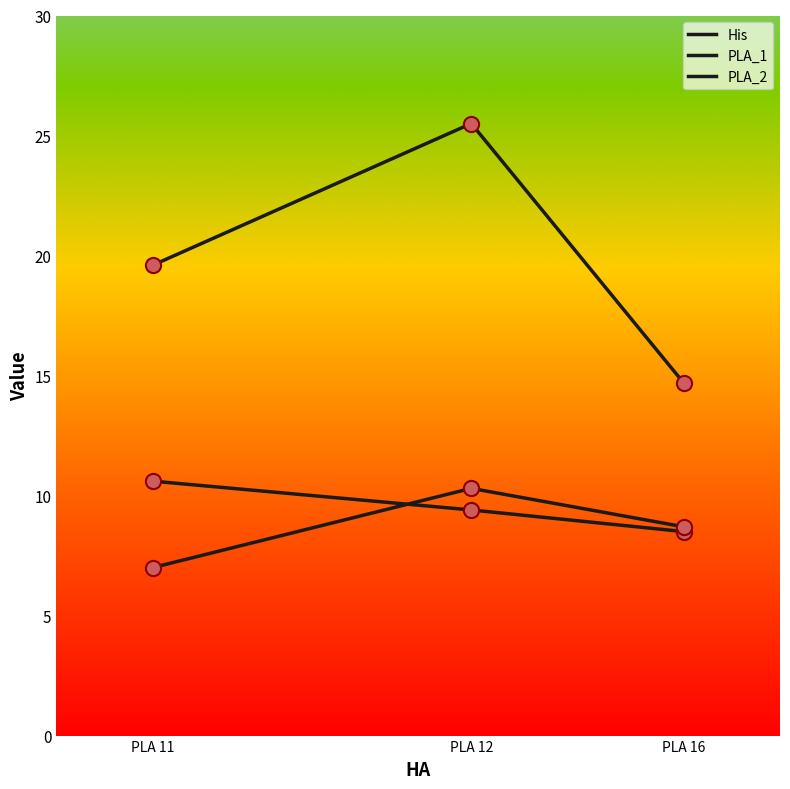

How many lines are shown in the chart?

3